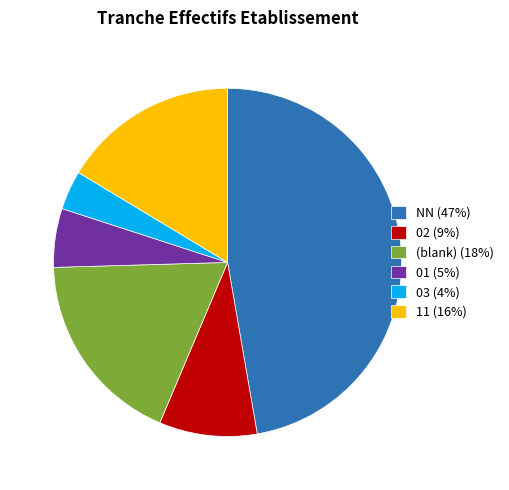

What is the largest slice in the pie chart?

NN (47%)